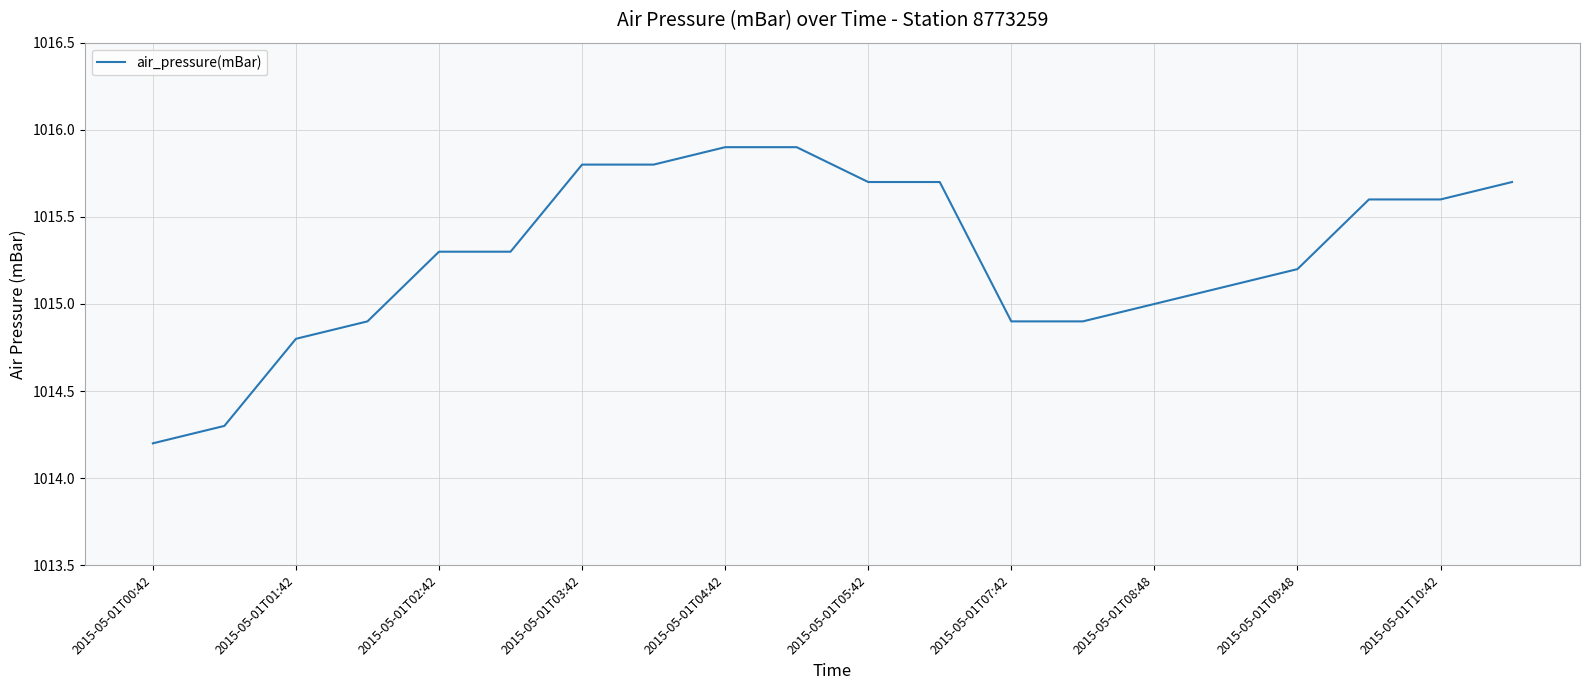

Reading right to left, list all the values displayed in this chart.

1015.7	1015.6	1015.6	1015.2	1015.1	1015.0	1014.9	1014.9	1015.7	1015.7	1015.9	1015.9	1015.8	1015.8	1015.3	1015.3	1014.9	1014.8	1014.3	1014.2